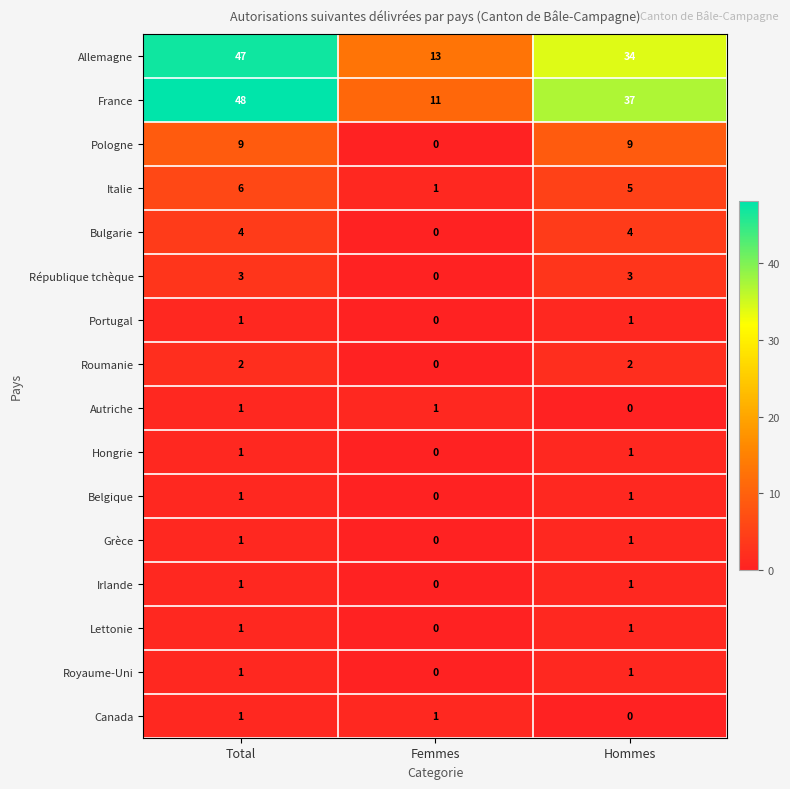

What is the total value across all series at Total?

128